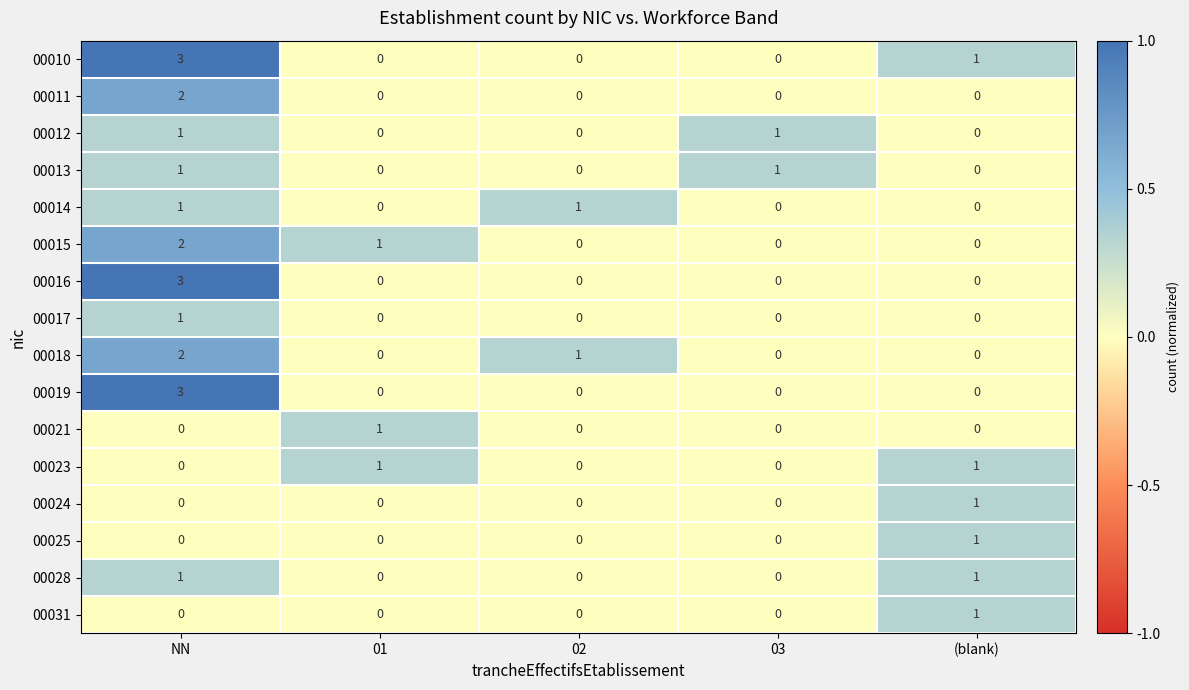

True or false: 00011 has a value of -1 at 03.

False